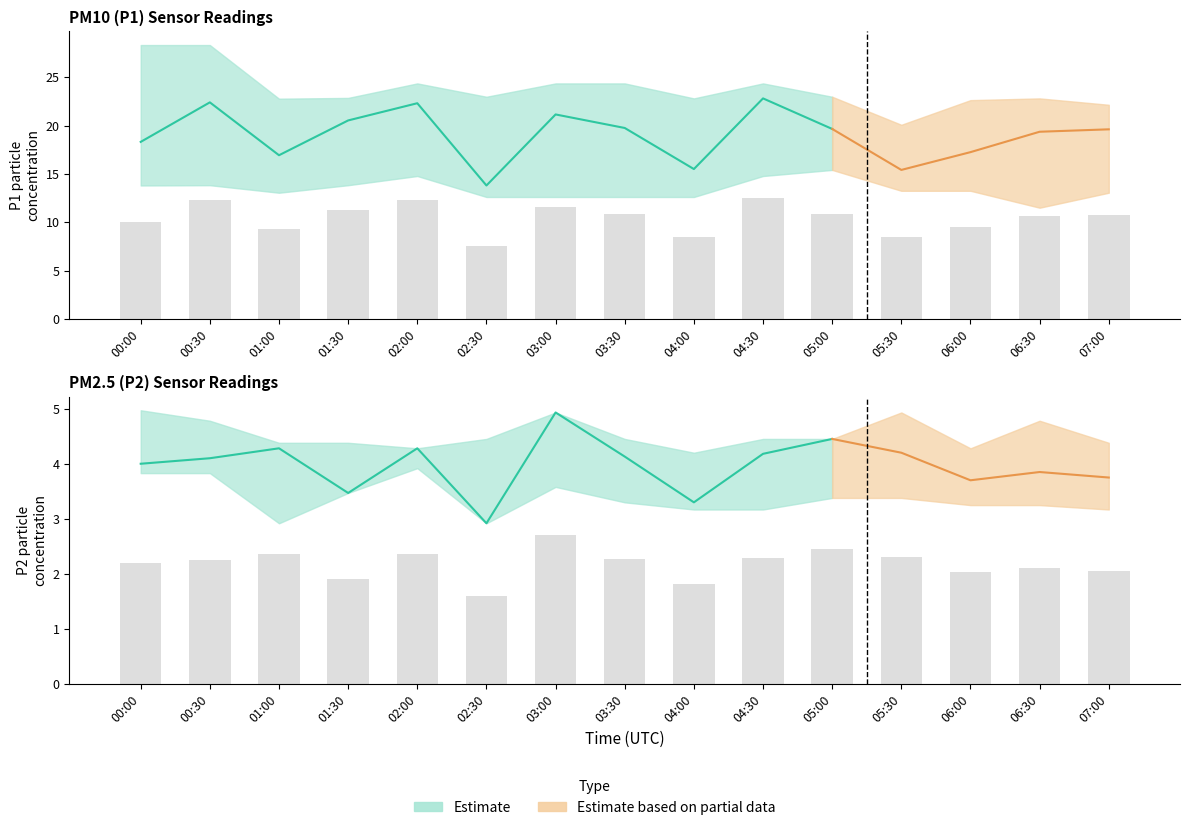

What is the sum of all P2 values?

59.5